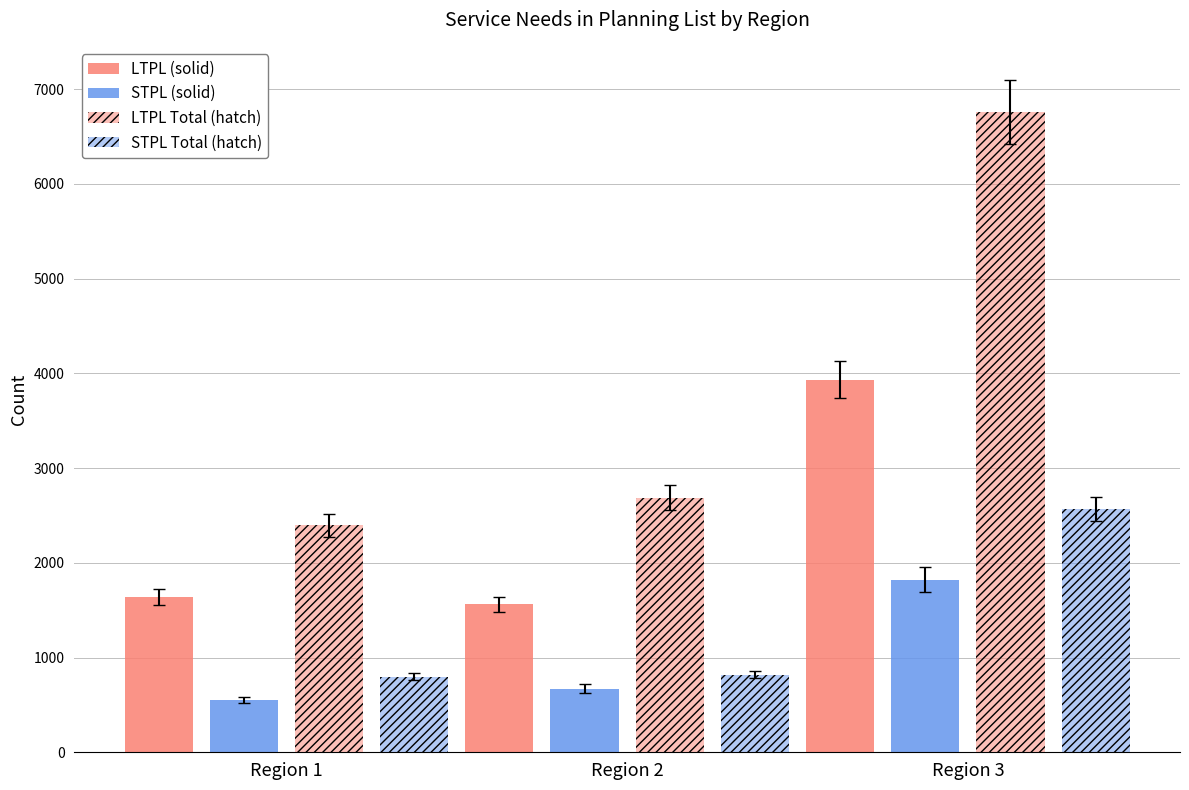

Reading left to right, extract all data points from this chart.

LTPL (solid): Region 1=1639	Region 2=1563	Region 3=3934
STPL (solid): Region 1=553	Region 2=672	Region 3=1821
LTPL Total (hatch): Region 1=2396	Region 2=2689	Region 3=6755
STPL Total (hatch): Region 1=798	Region 2=821	Region 3=2568